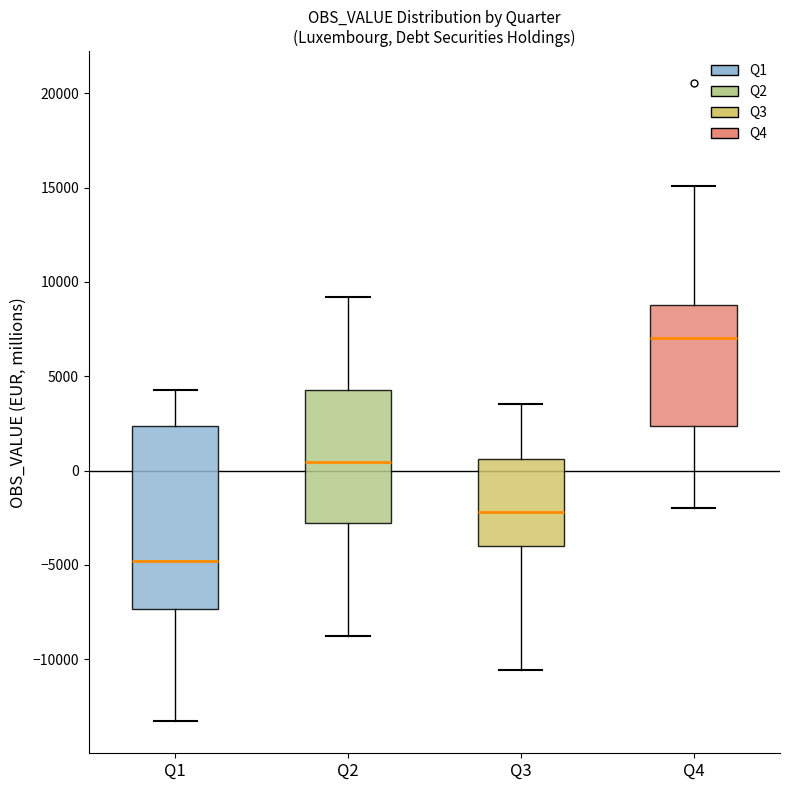

Which box's median line is the highest?

Q4